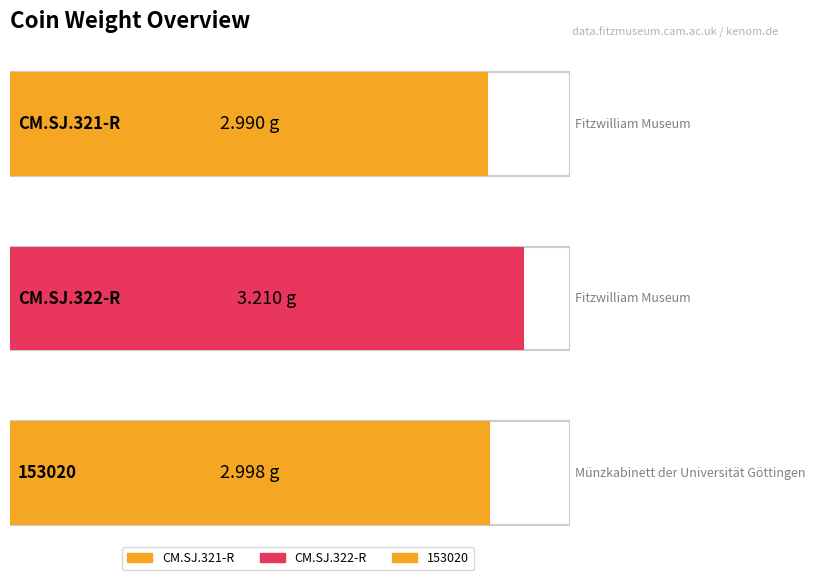

List the labels in order of value, largest first.

CM.SJ.322-R, 153020, CM.SJ.321-R